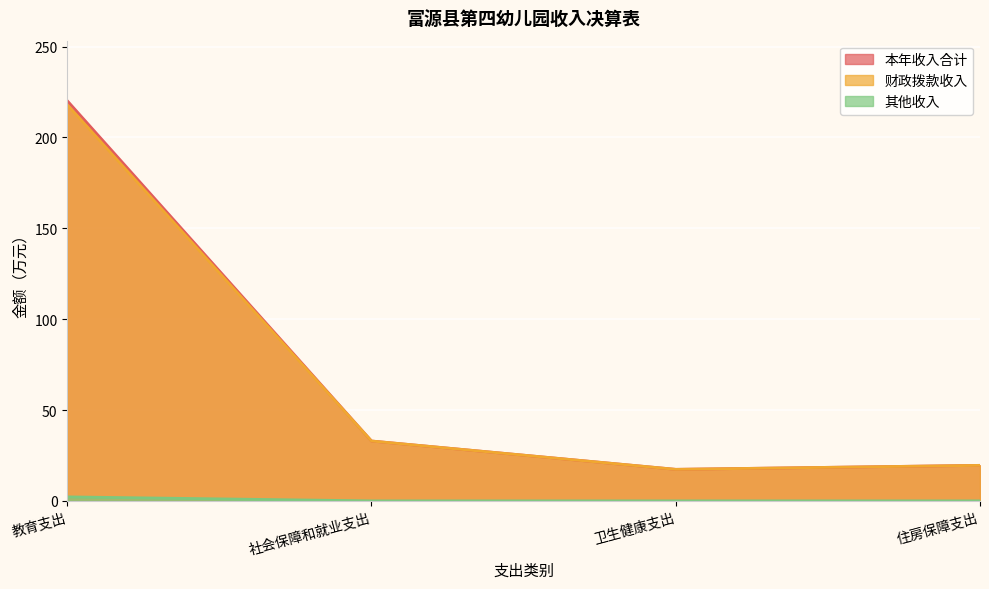

Which category has the lowest value in the 财政拨款收入 series?

卫生健康支出